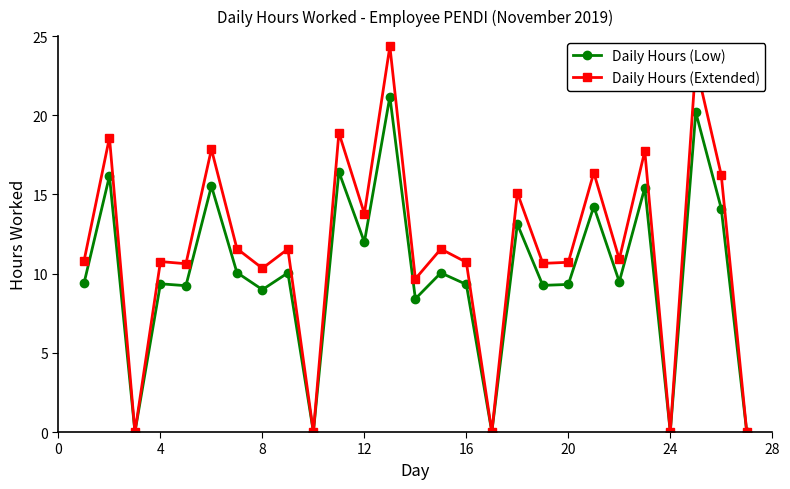

What is the value of the Daily Hours (Extended) point at the 4th from the left?

10.8